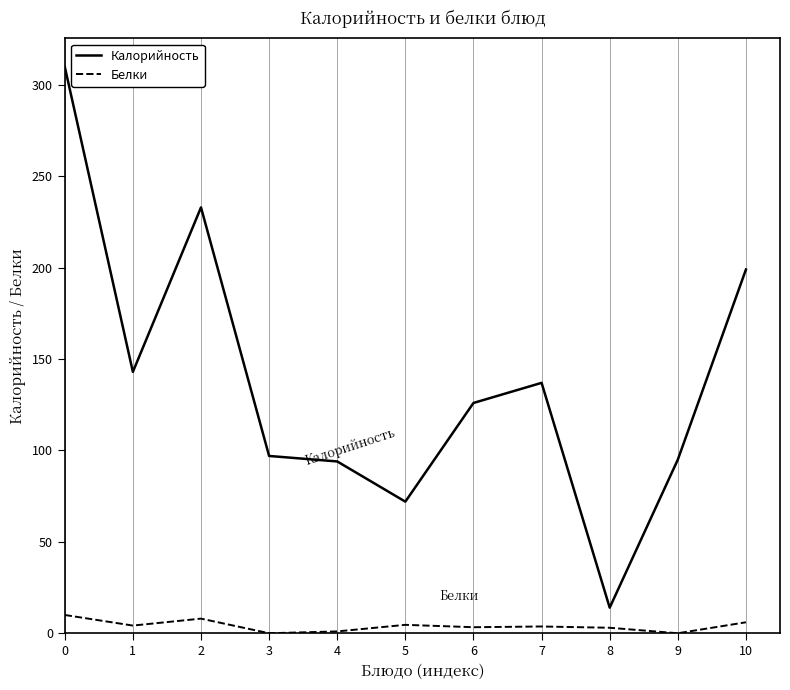

What is the total value across all series at 10?

205.0